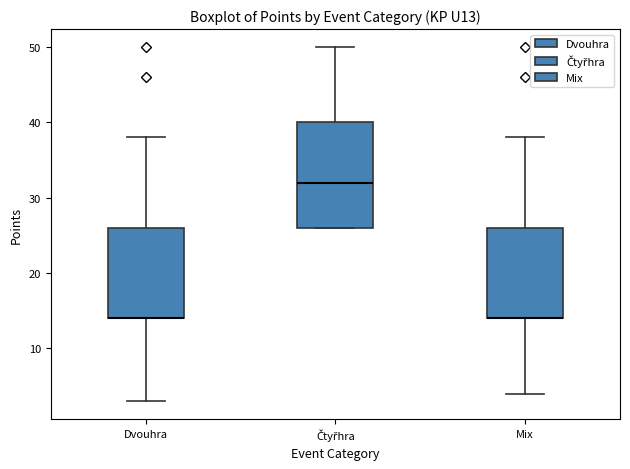

Comparing the boxes themselves (not the whiskers), which one is the tallest?

Čtyřhra